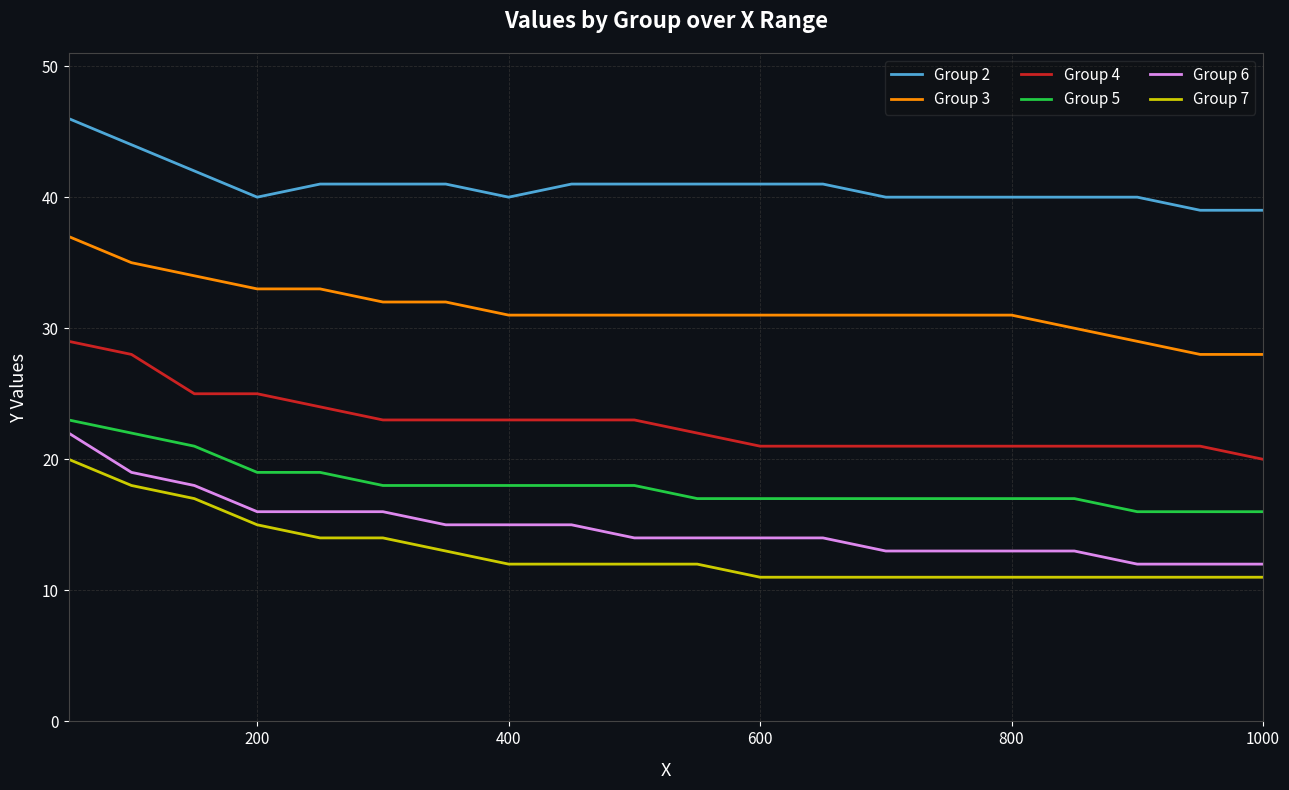

What is the difference between the maximum and minimum values in the Group 6 series?

10